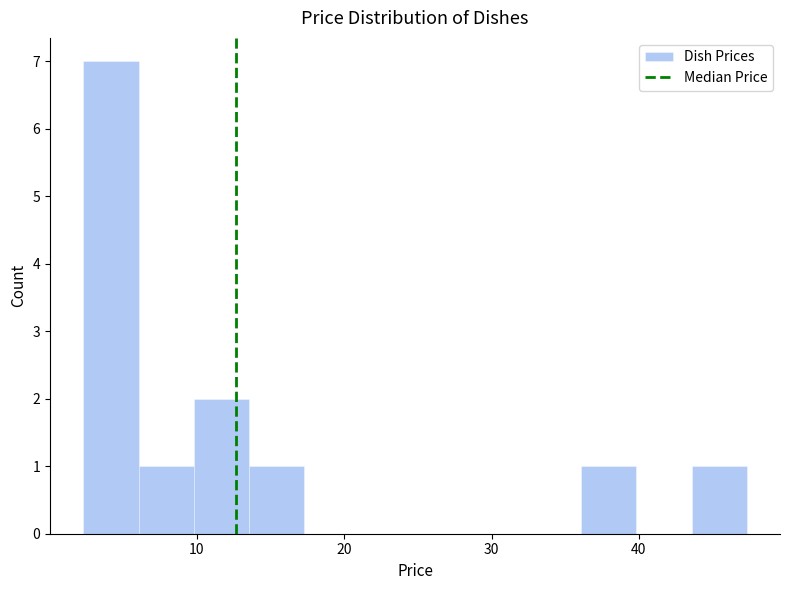

Around what value on the x-axis is the tallest bar? Give the approximate position of its centre, as read against the axis.

4